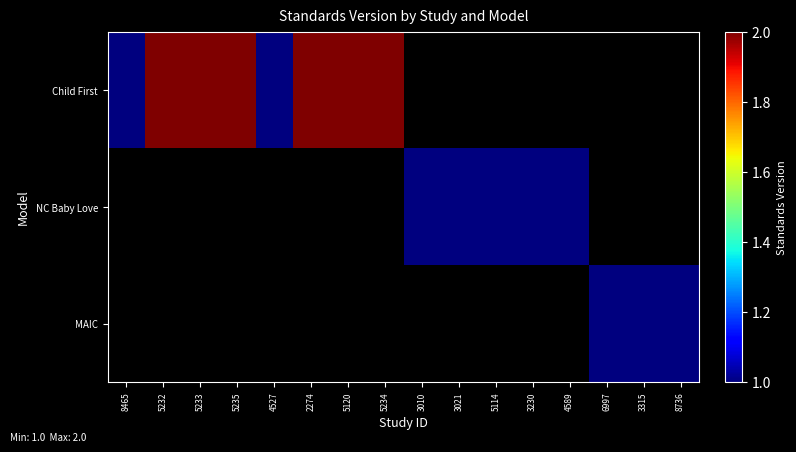

At how many categories does at least one series exceed 1?

6